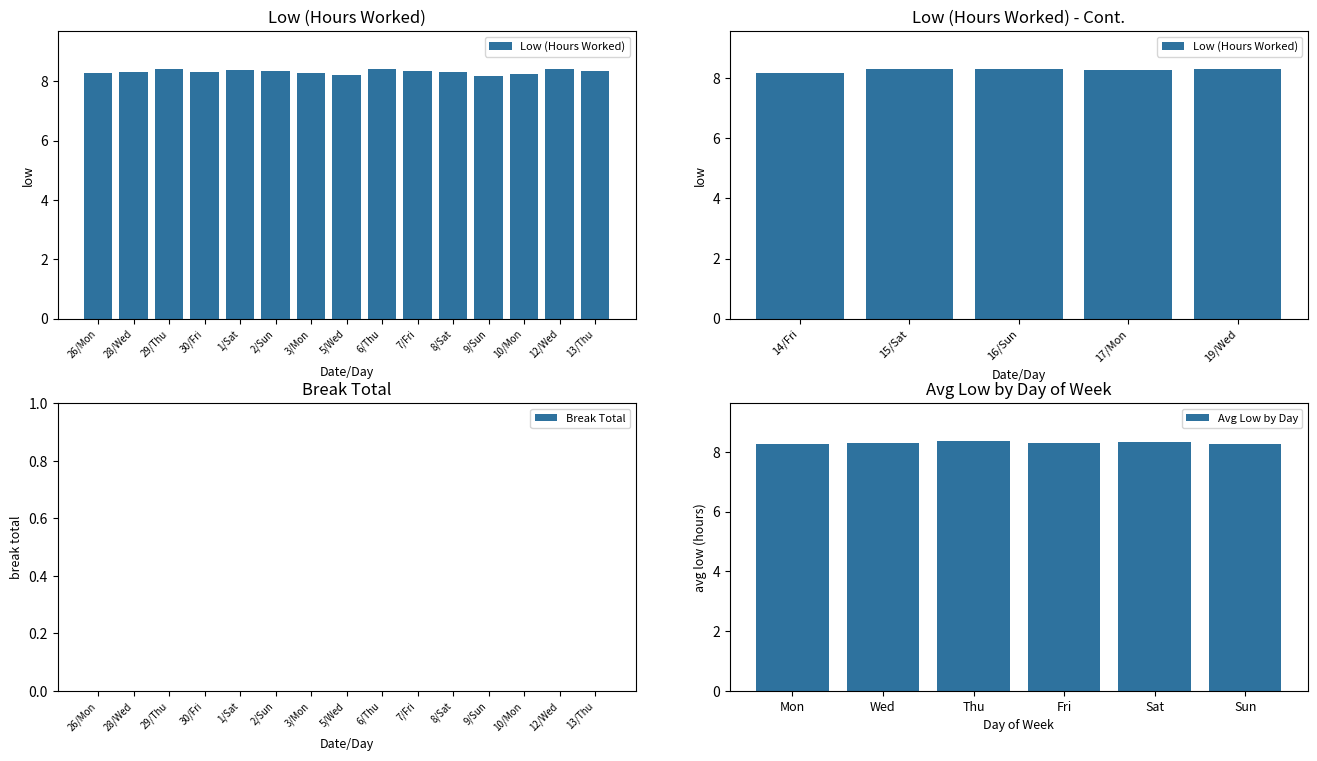

How many Avg Low by Day values are between 8 and 9?

6